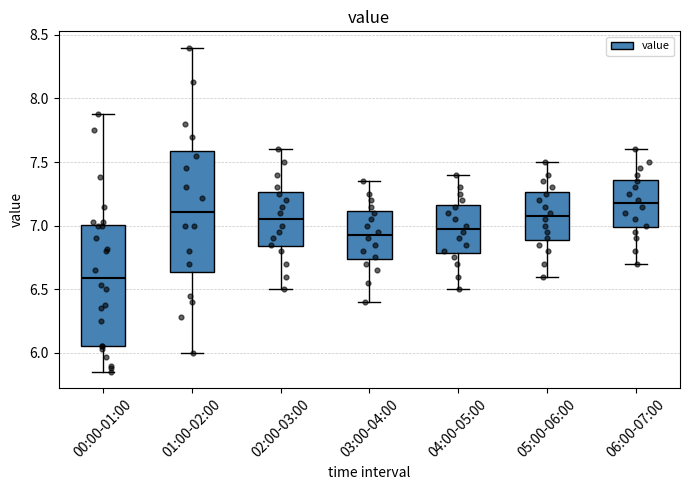

Which box's median line is the highest?

06:00-07:00